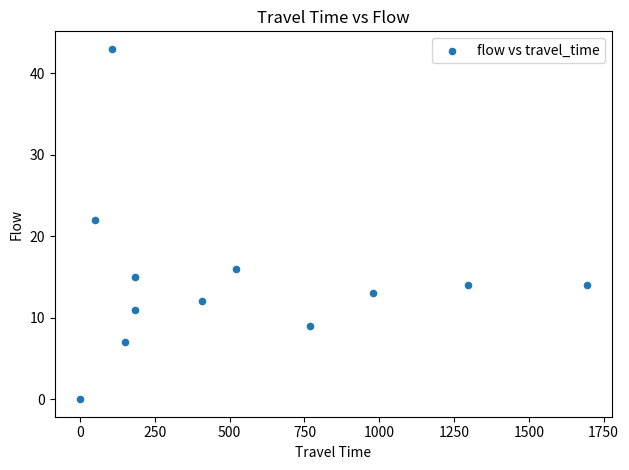

What is the range of Y values (max minus min)?

43